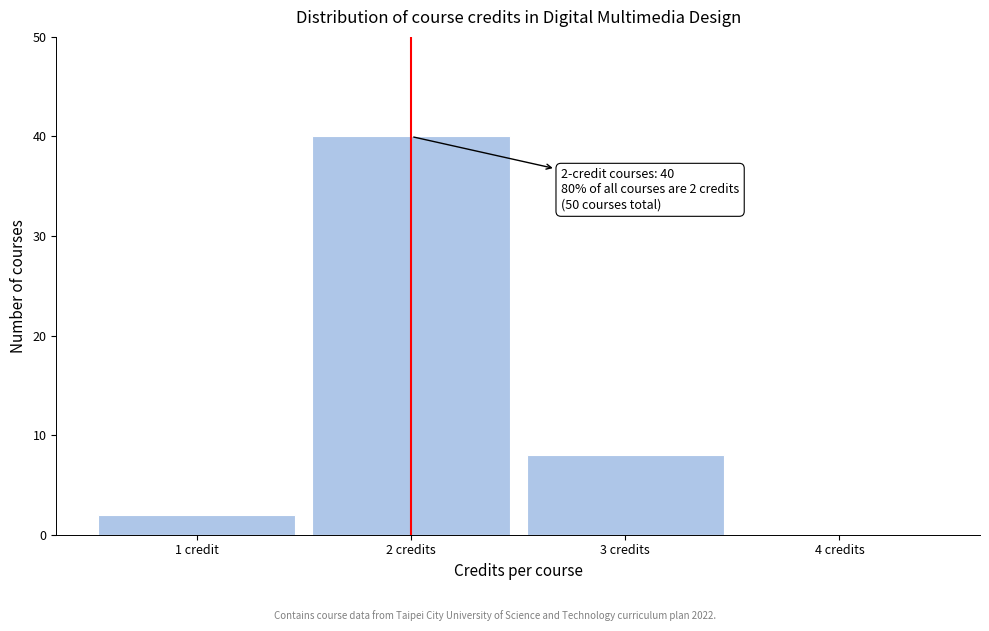

Reading left to right, what are all the values shown in this chart?

1 credit=2	2 credits=40	3 credits=8	4 credits=0